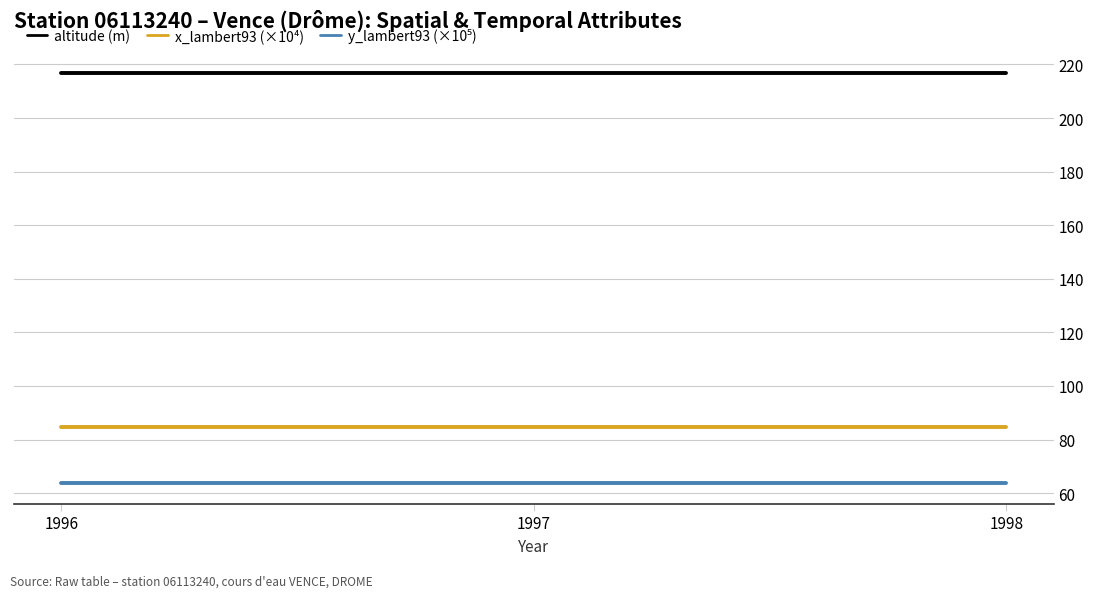

The altitude (m) series shows 380.6 at 1998. True or false?

False